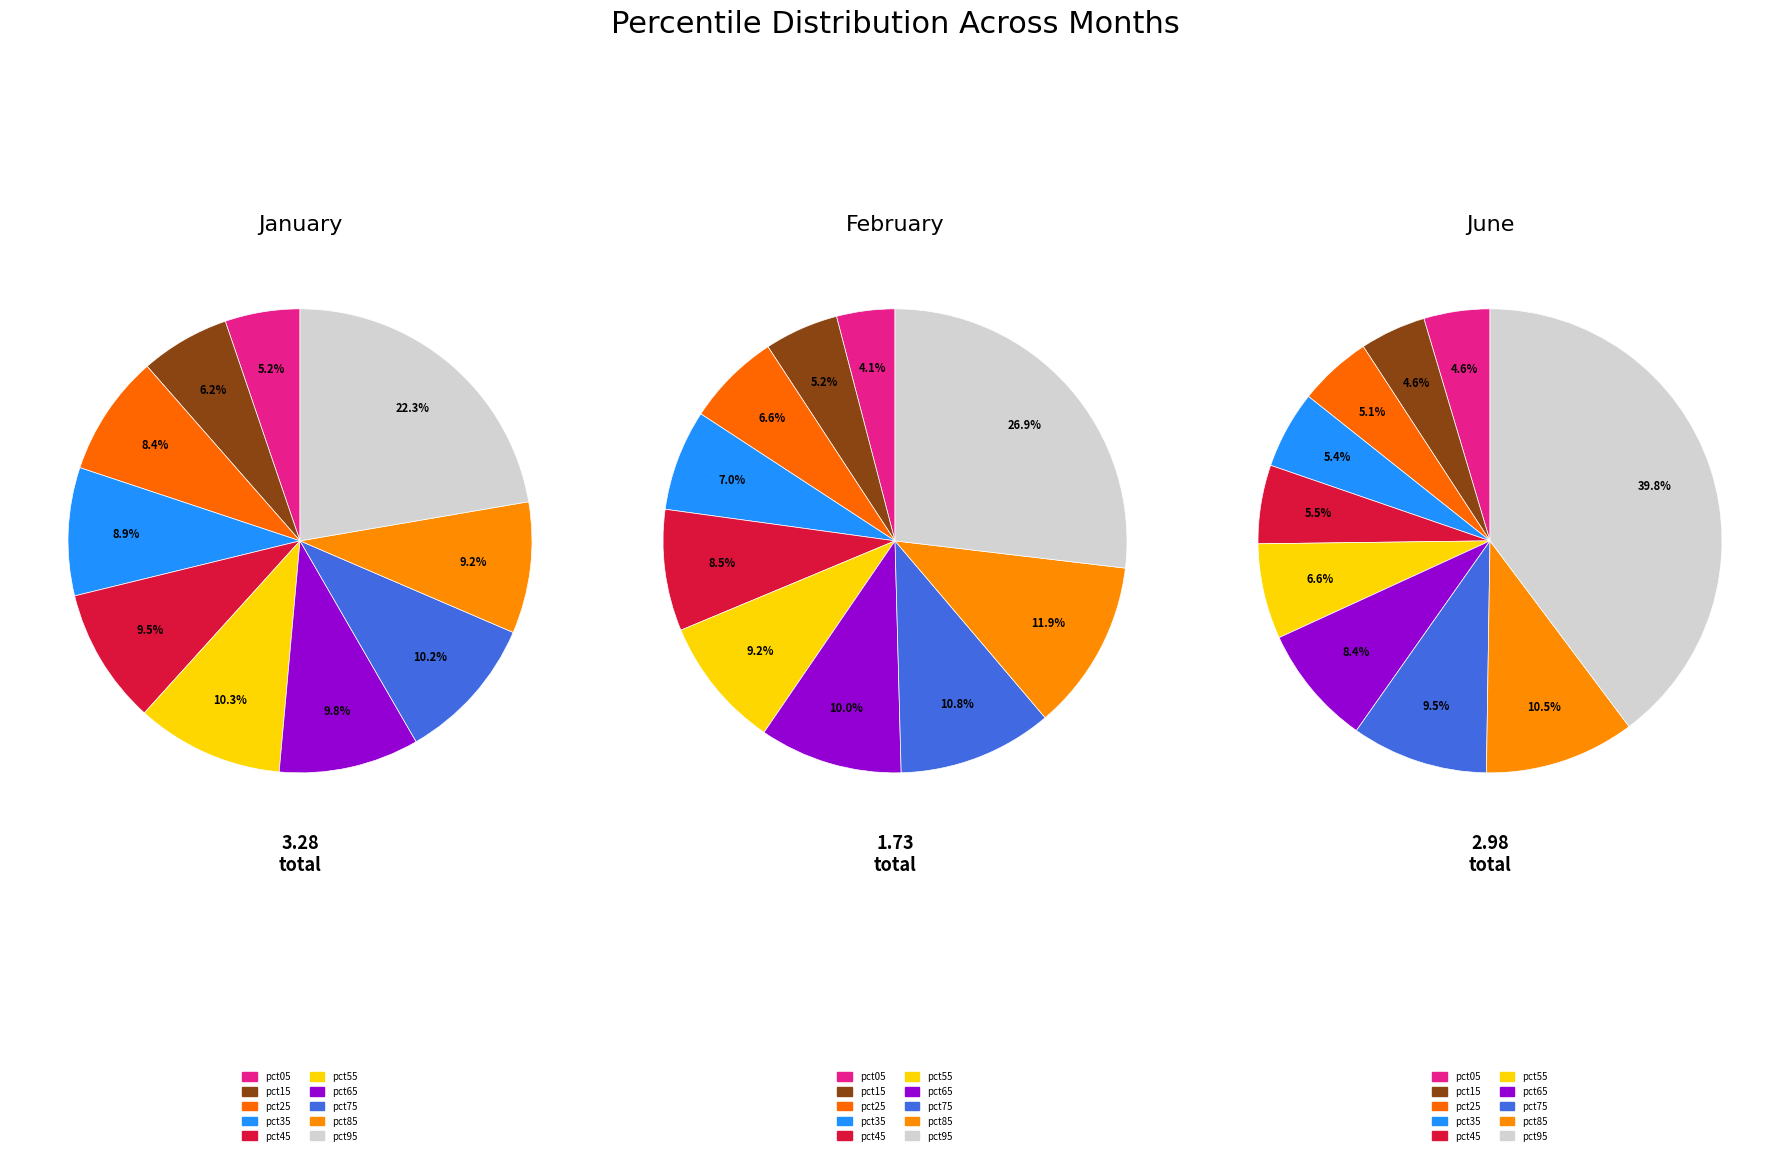

To the nearest percent, what percentage of the pie is 5?

9%